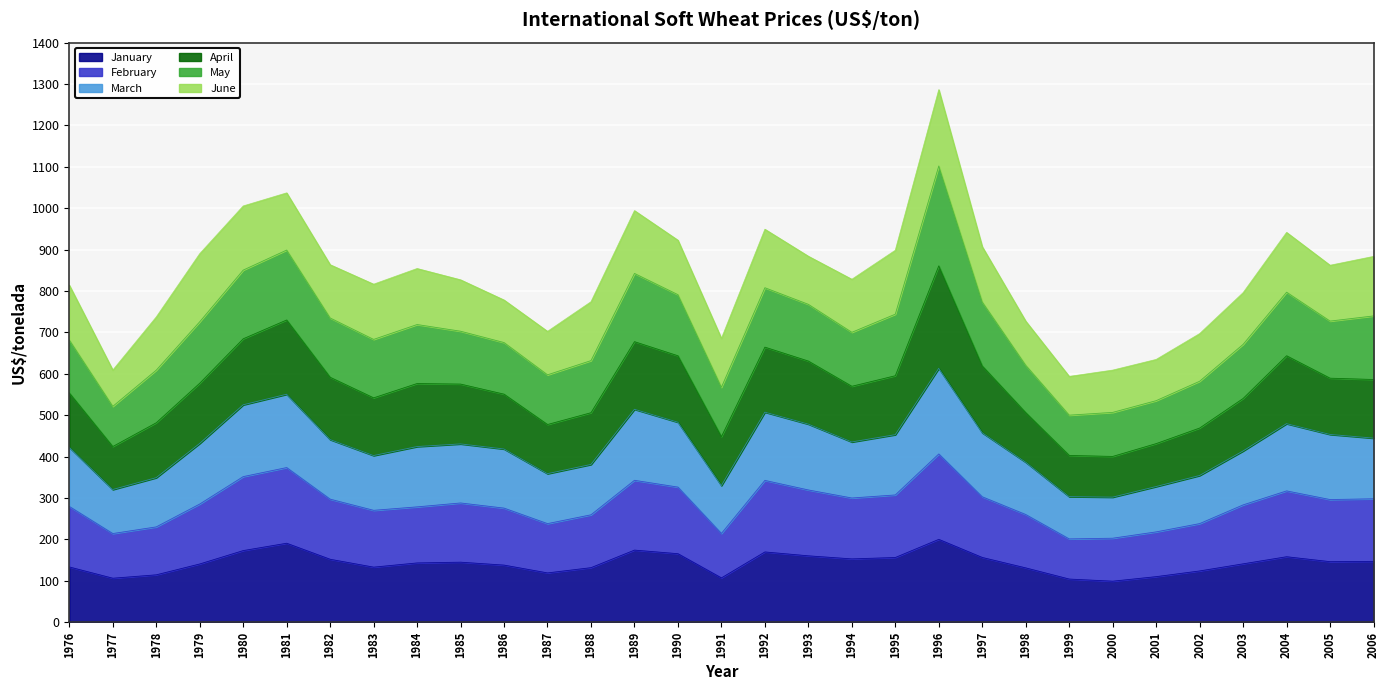

What is the total value across all series at 1993?

884.1